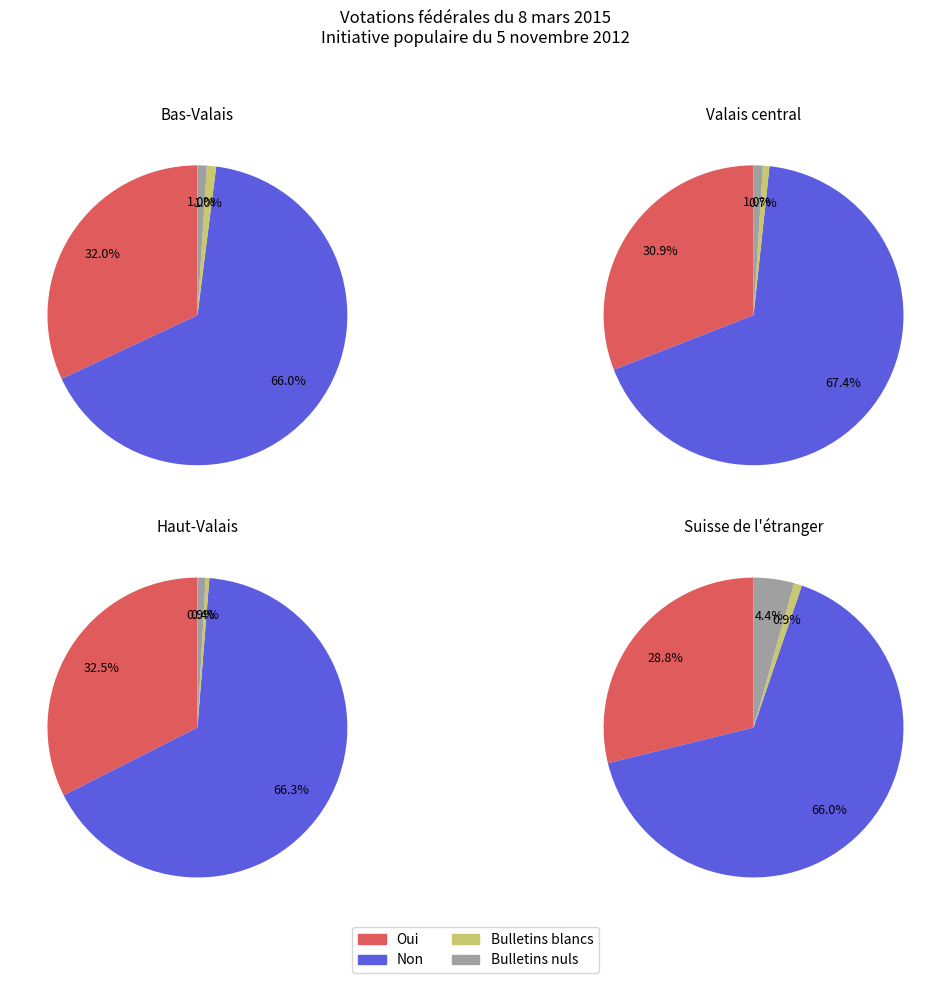

At Haut-Valais, list the series in order from smallest to largest.

Bulletins blancs, Bulletins nuls, Oui, Non